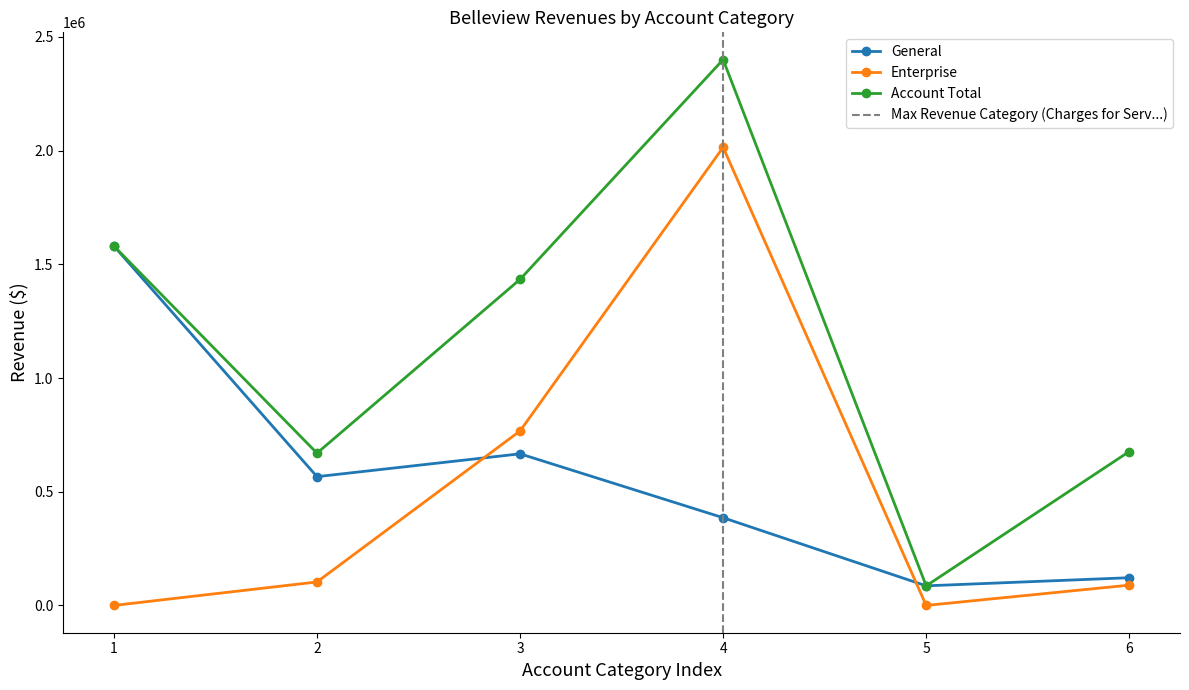

Rank the categories by General value from highest to lowest.

1, 3, 2, 4, 6, 5